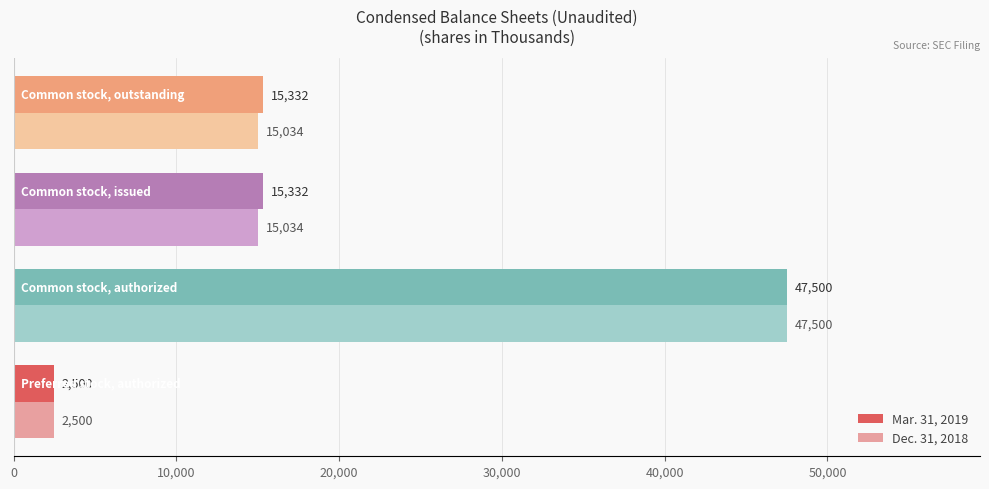

Which series has the largest total across all categories?

Mar. 31, 2019